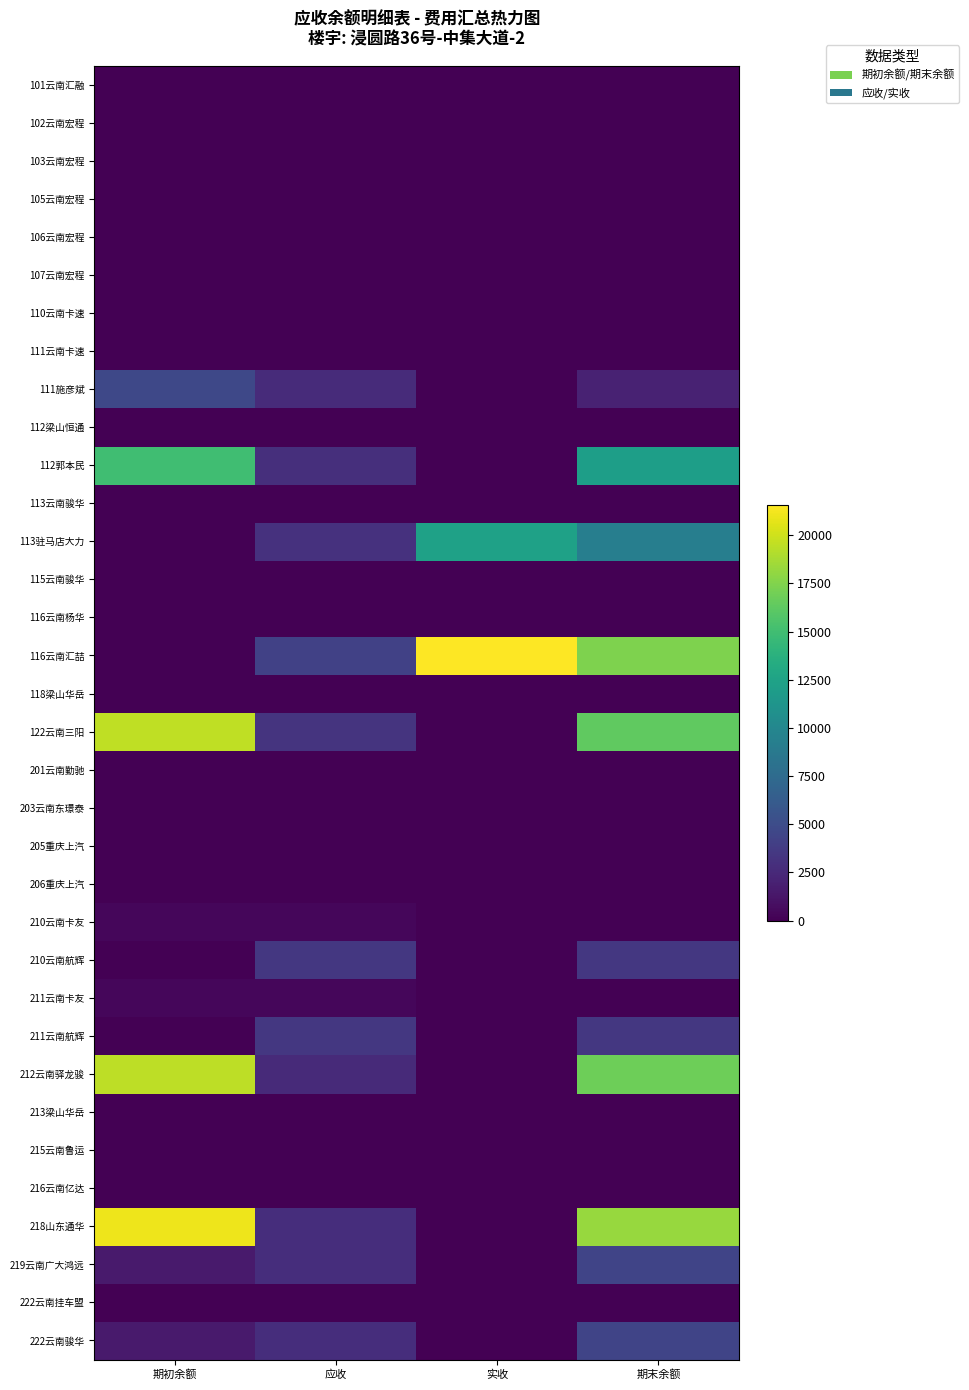

Count the number of categories in the chart.

4